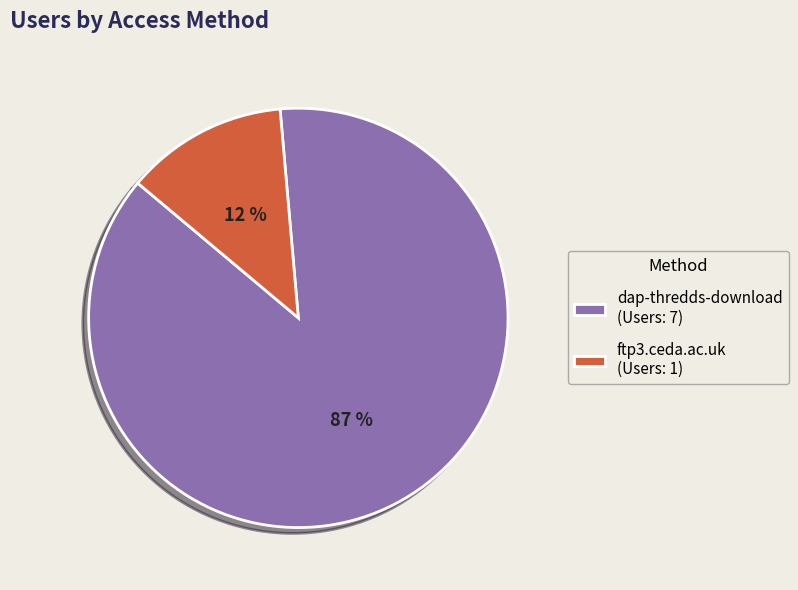

True or false: dap-thredds-download accounts for 73% of the total.

False